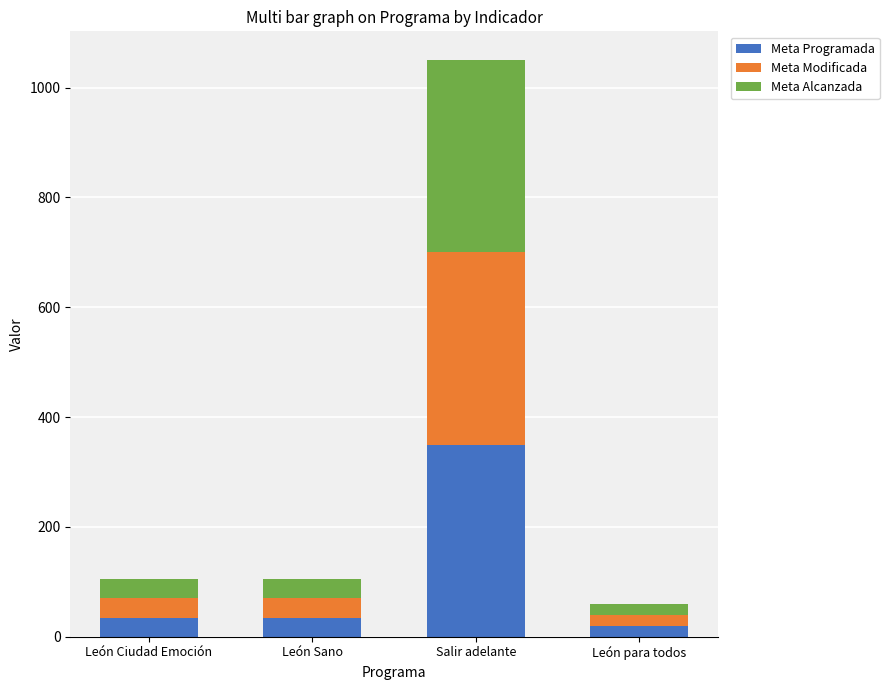

What are all the series names shown in the legend?

Meta Programada, Meta Modificada, Meta Alcanzada